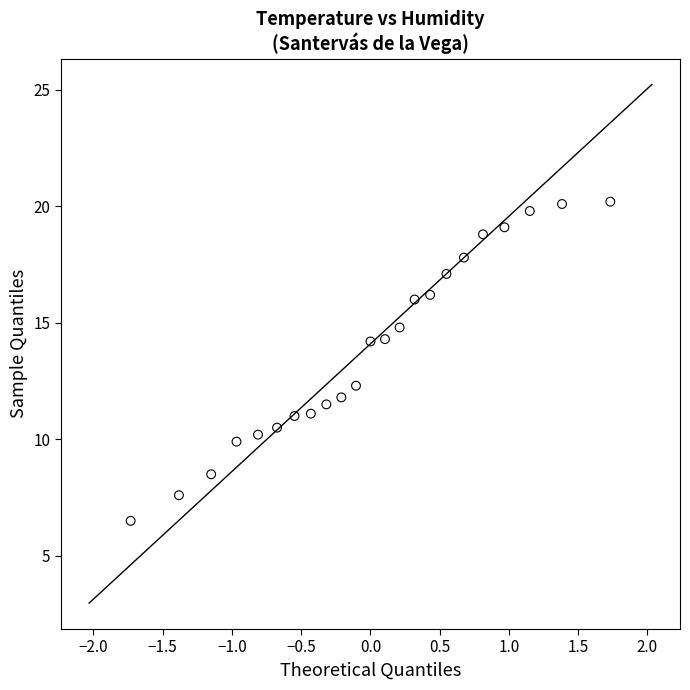

What is the range of X values (max minus min)?

3.5